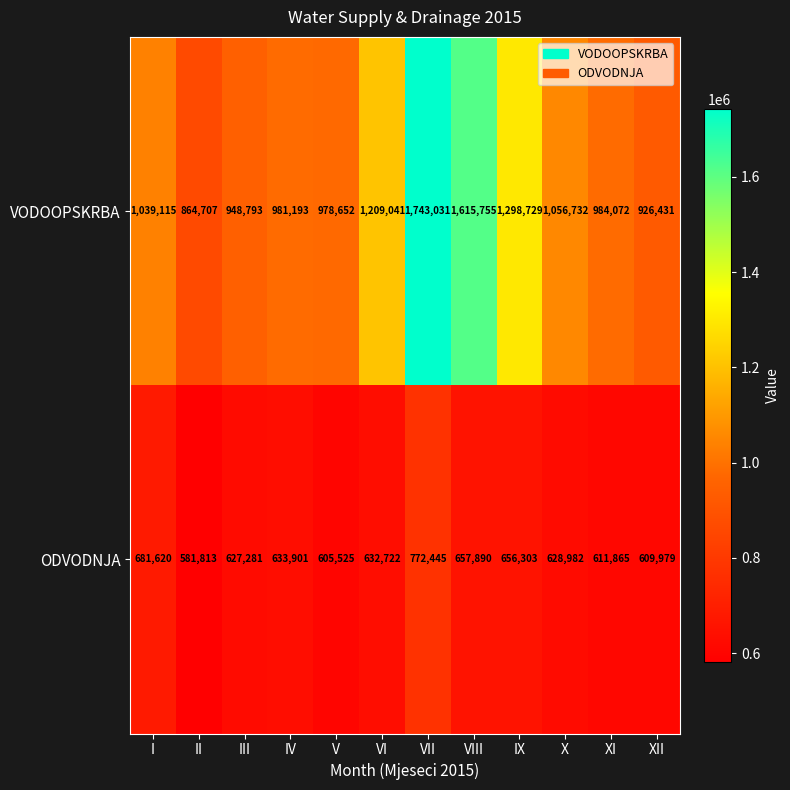

What is the sum of the VODOOPSKRBA values at VII and IX?

3041760